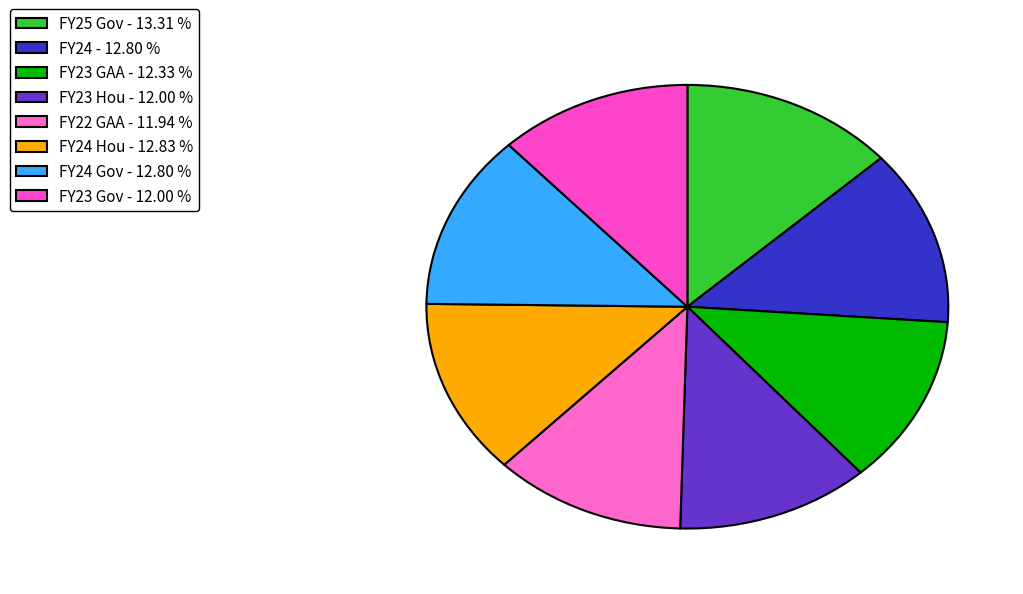

Does any single category account for the majority?

No